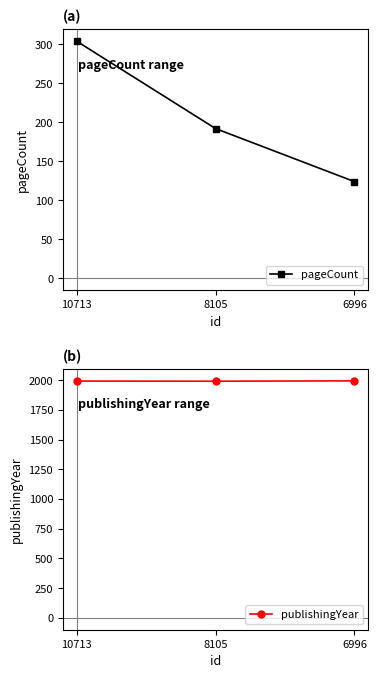

Is it true that publishingYear equals 3028 at 8105?

False